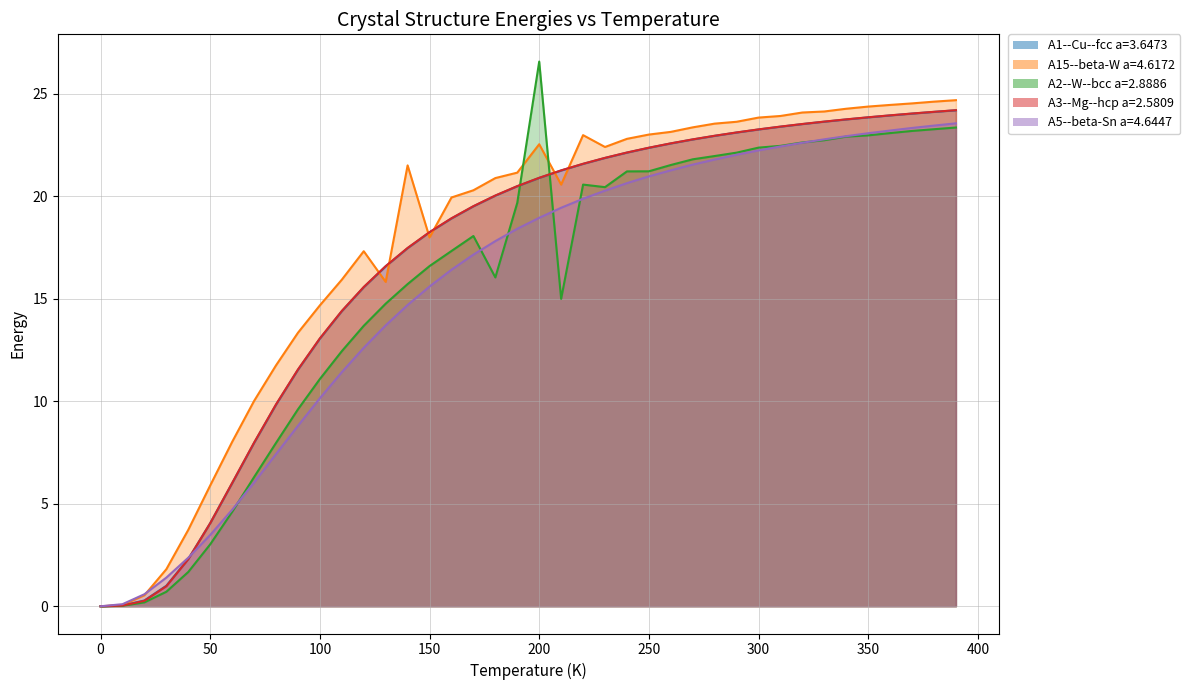

What is the value of the A2--W--bcc a=2.8886 point at the 10th from the left?

9.6